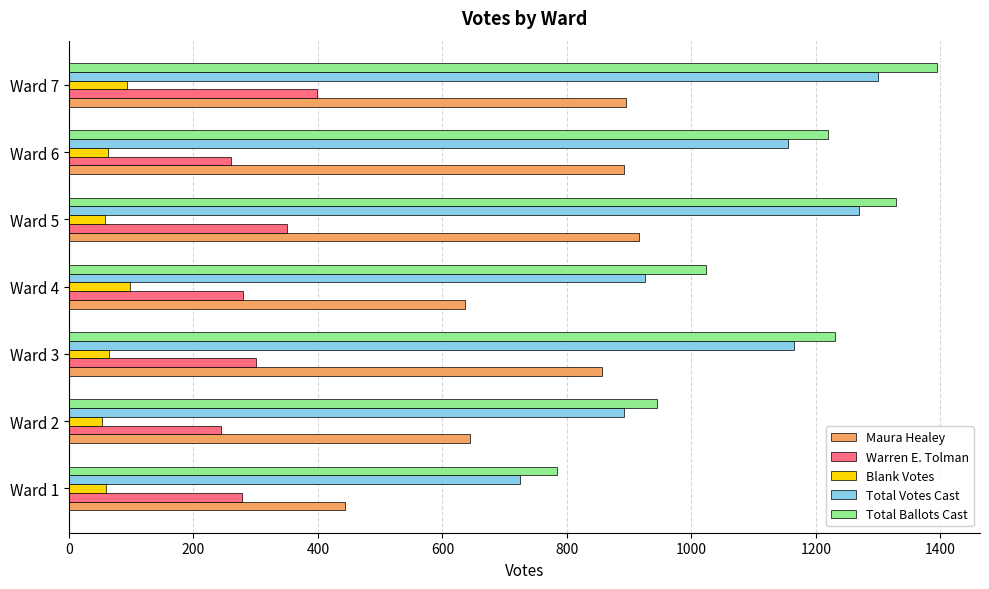

Which series has the largest range (max minus min)?

Total Ballots Cast